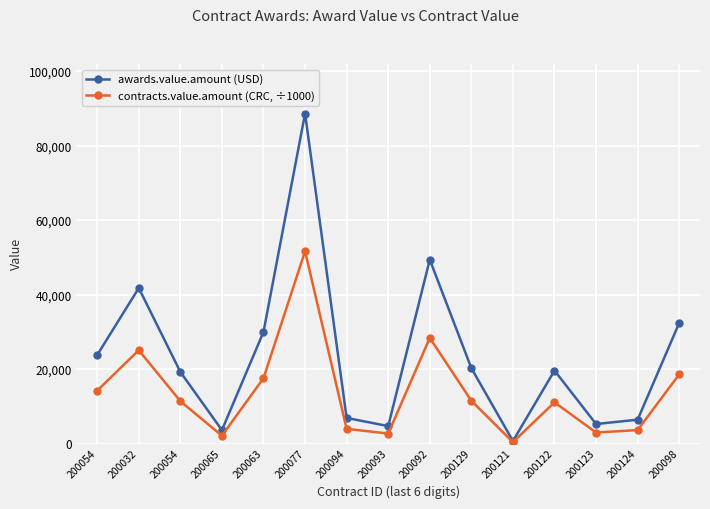

Is it true that awards.value.amount (USD) equals 11380.1 at 200063?

False